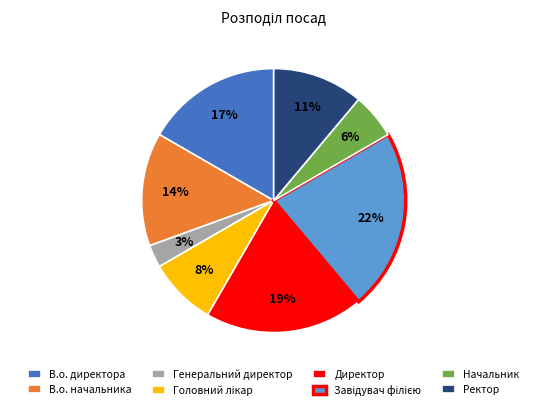

Do В.о. начальника and Ректор together represent more than half of the pie?

No